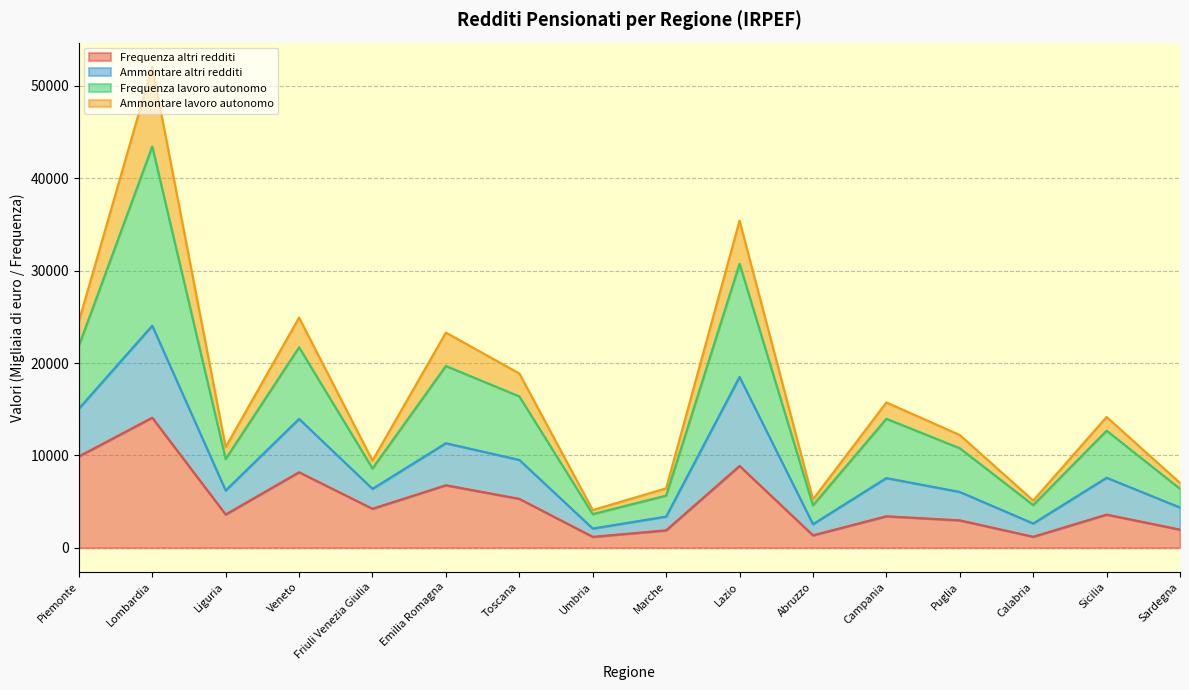

What is the minimum value for Frequenza altri redditi?

1184.0